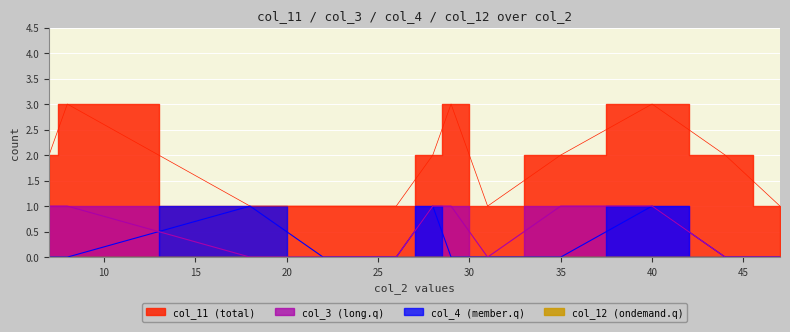

Which series has the largest total across all categories?

col_11